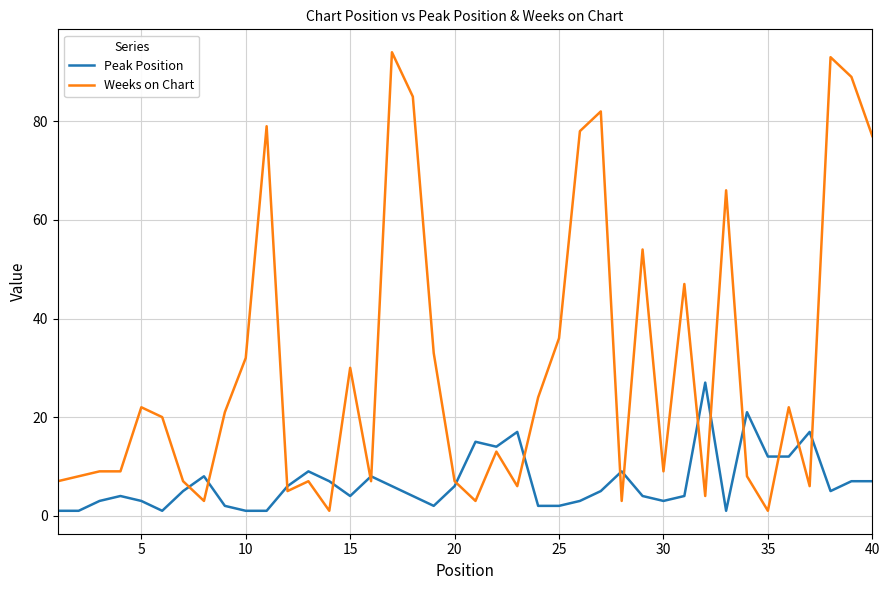

Reading right to left, transcribe all the data shown in this chart.

Peak Position: 7	7	5	17	12	12	21	1	27	4	3	4	9	5	3	2	2	17	14	15	6	2	4	6	8	4	7	9	6	1	1	2	8	5	1	3	4	3	1	1
Weeks on Chart: 77	89	93	6	22	1	8	66	4	47	9	54	3	82	78	36	24	6	13	3	7	33	85	94	7	30	1	7	5	79	32	21	3	7	20	22	9	9	8	7